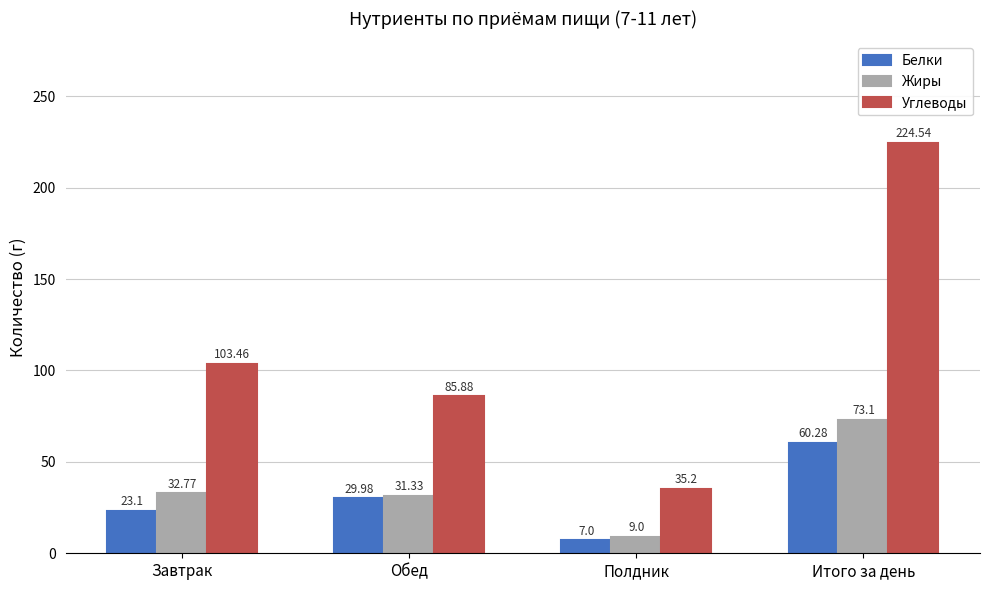

What is the difference between the second highest and second lowest values in the Углеводы series?

17.6